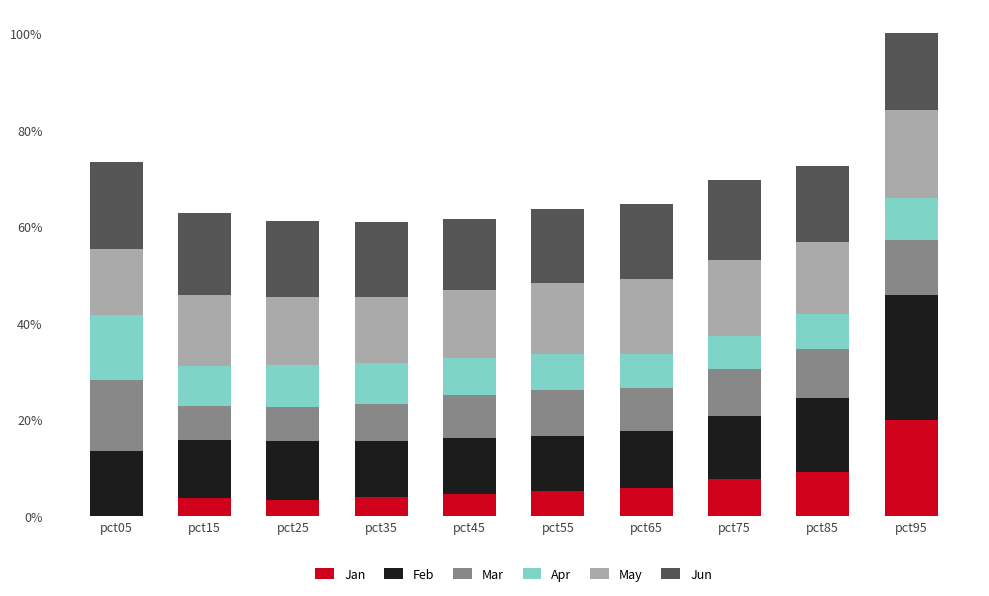

Are the bars horizontal?

No